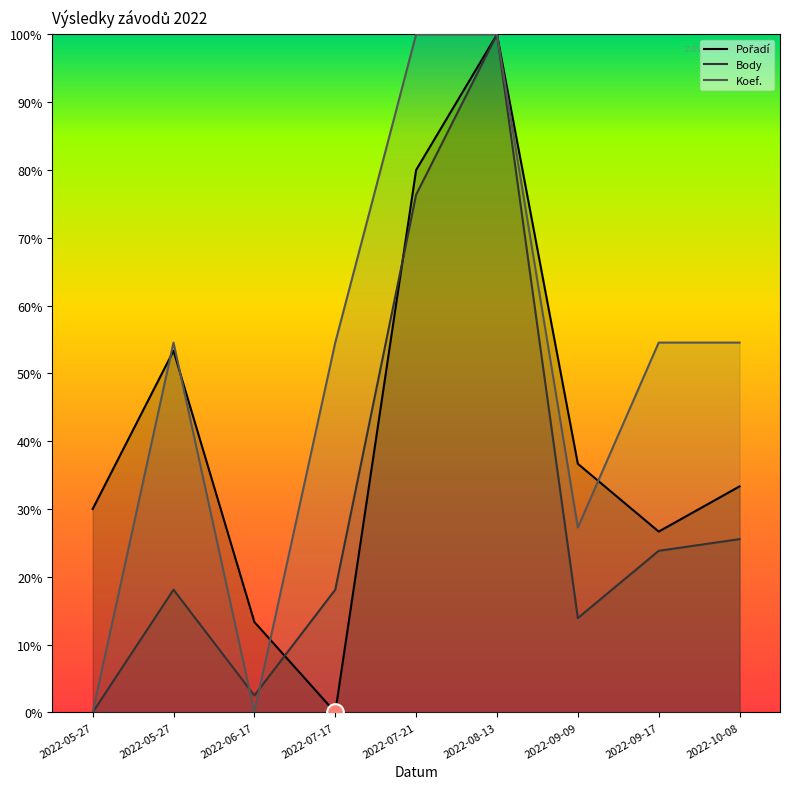

Reading left to right, what are all the values shown in this chart?

Pořadí: 0.3	0.5	0.1	0.0	0.8	1.0	0.4	0.3	0.3
Body: 0.0	0.2	0.0	0.2	0.8	1.0	0.1	0.2	0.3
Koef.: 0.0	0.5	0.0	0.5	1.0	1.0	0.3	0.5	0.5